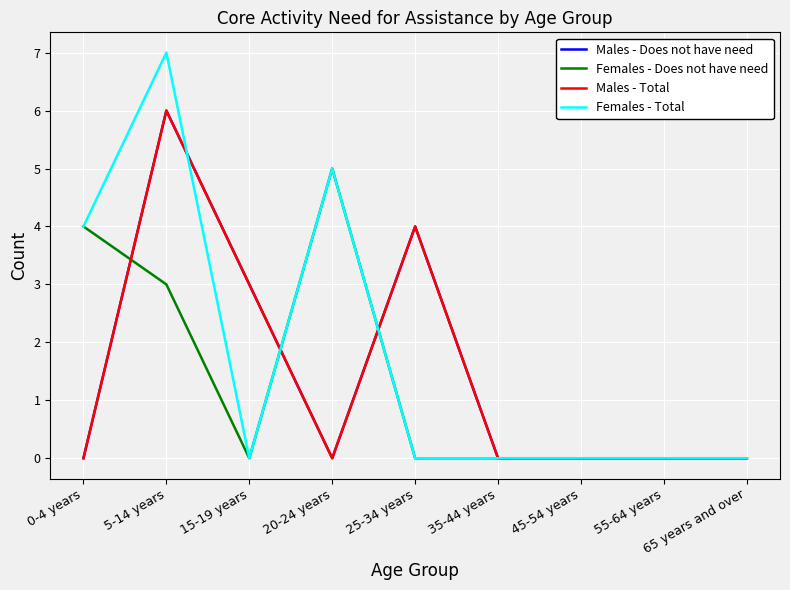

True or false: Females - Does not have need has more than 0 interior local peaks.

True